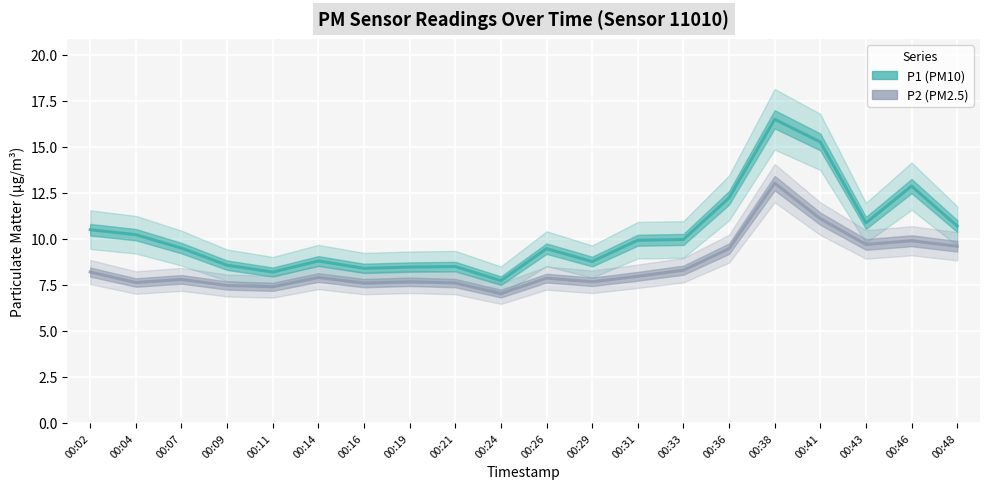

Which series has the largest total across all categories?

P1